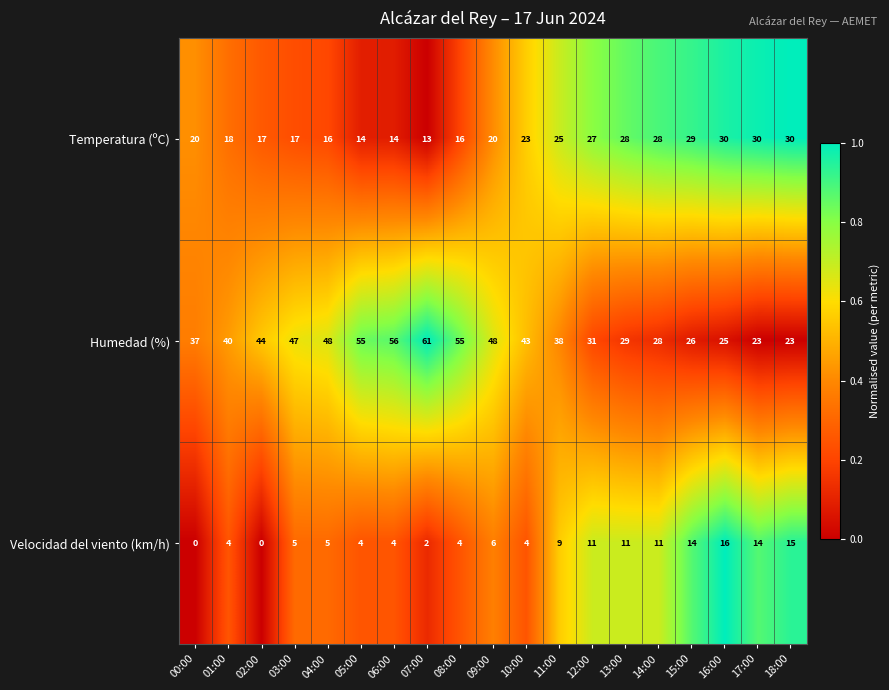

Which series changed the most between 08:00 and 13:00?

Humedad (%)